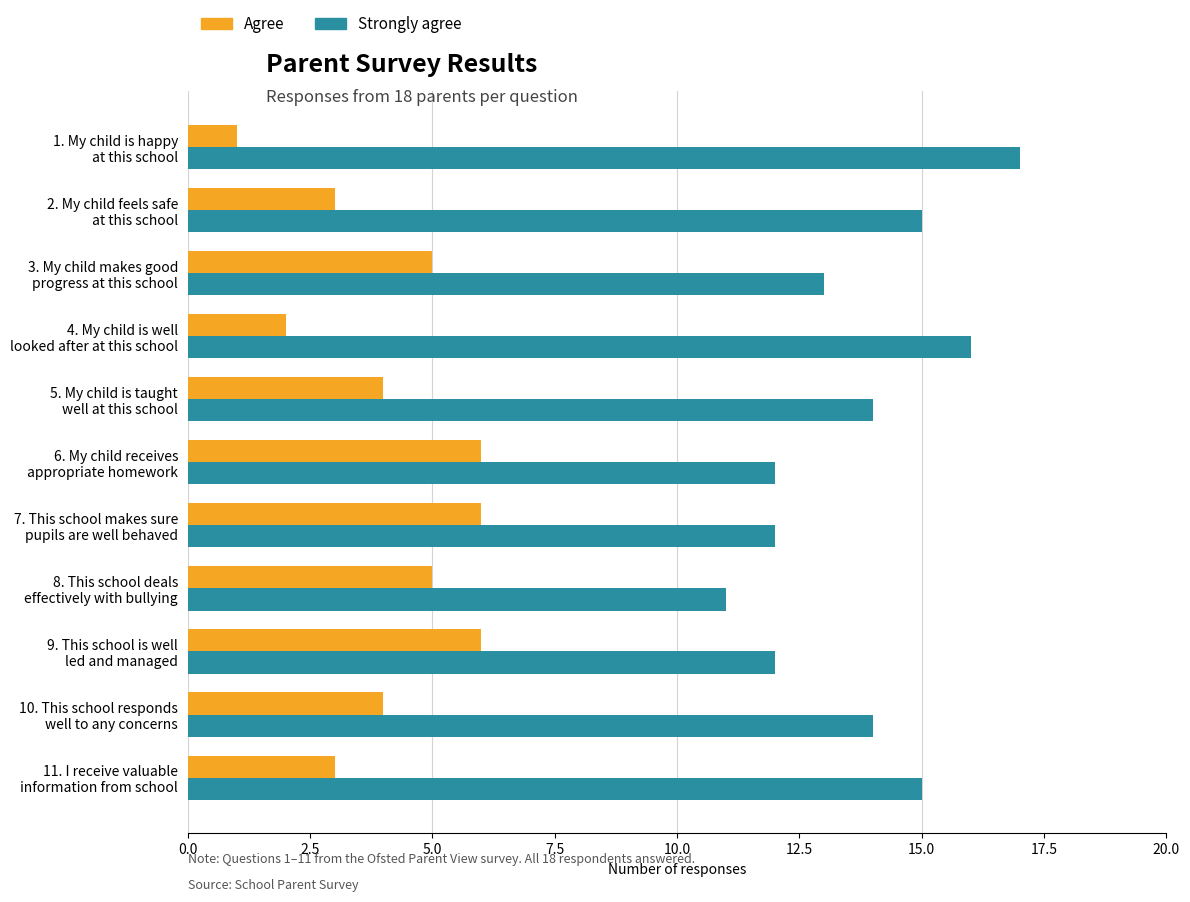

How many values in the Strongly agree series are below 14?

5